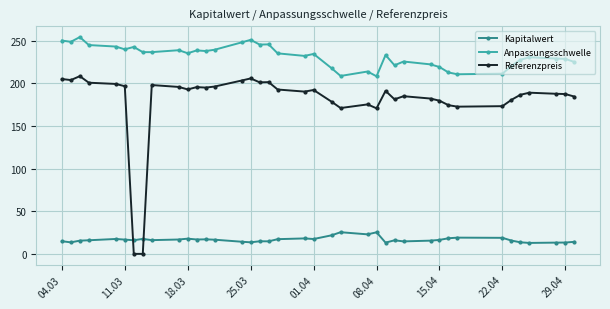

Which series has the largest total across all categories?

Anpassungsschwelle